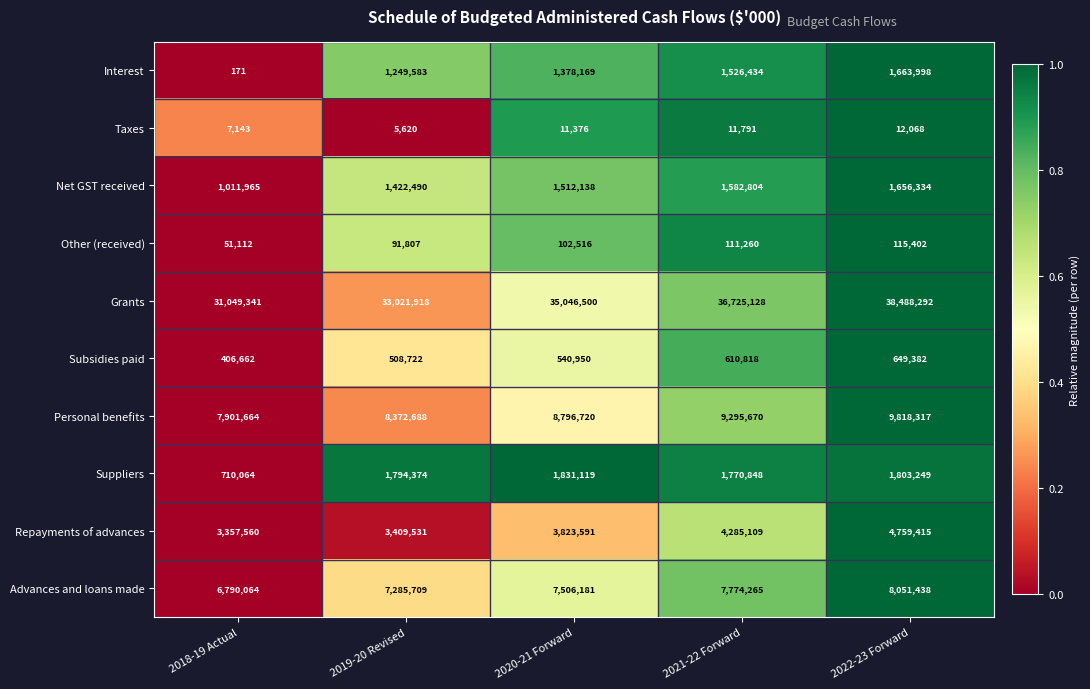

What is the sum of the Suppliers values at 2021-22 Forward and 2020-21 Forward?

3601967